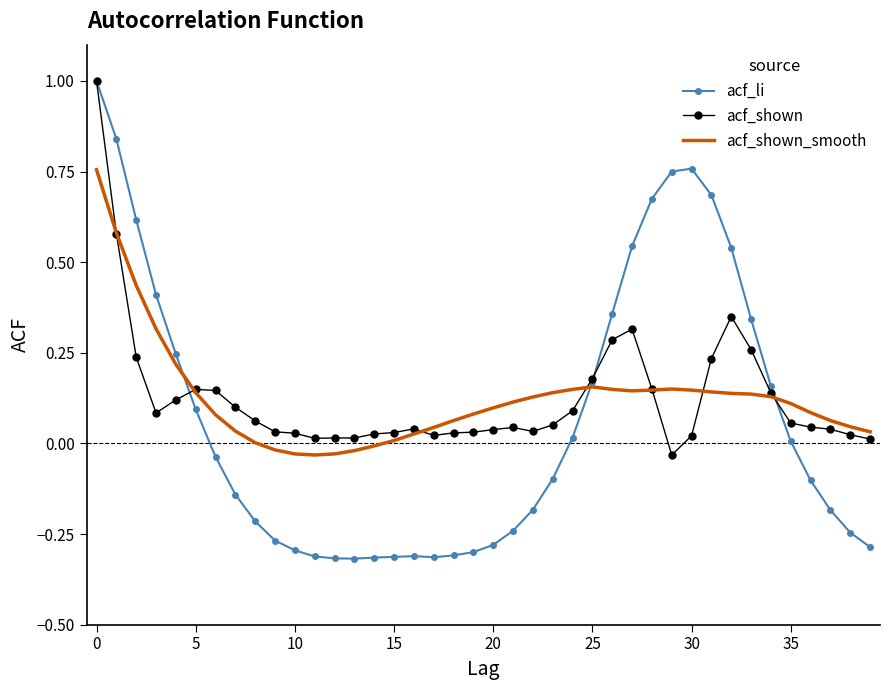

After their last crossing, which series has the higher values: acf_shown or acf_shown_smooth?

acf_shown_smooth